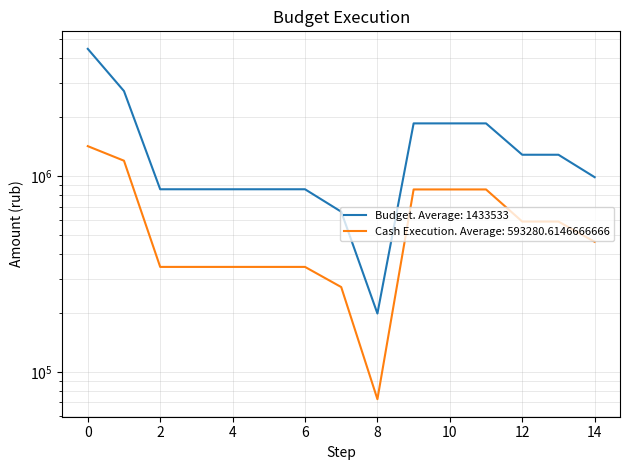

What is the difference between the Budget values at 7 and 9?

1203386.0